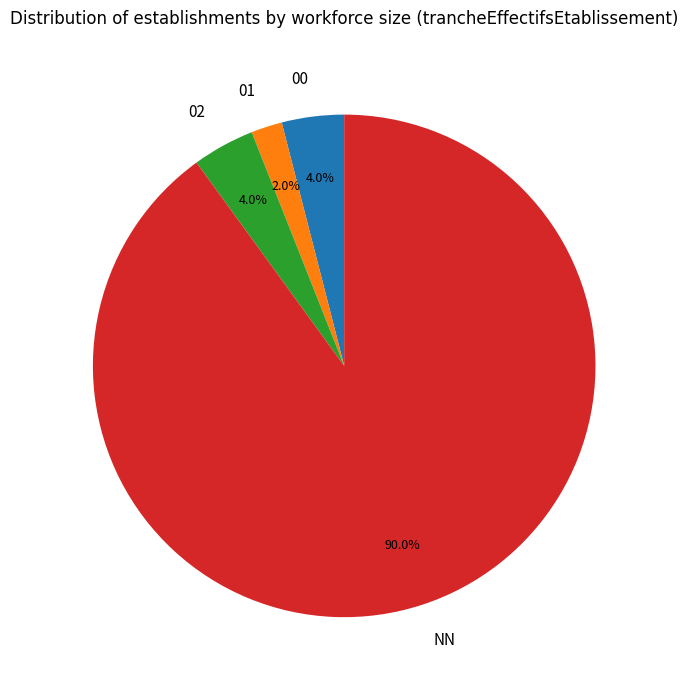

Is the sum of 01 and 02 greater than half?

No